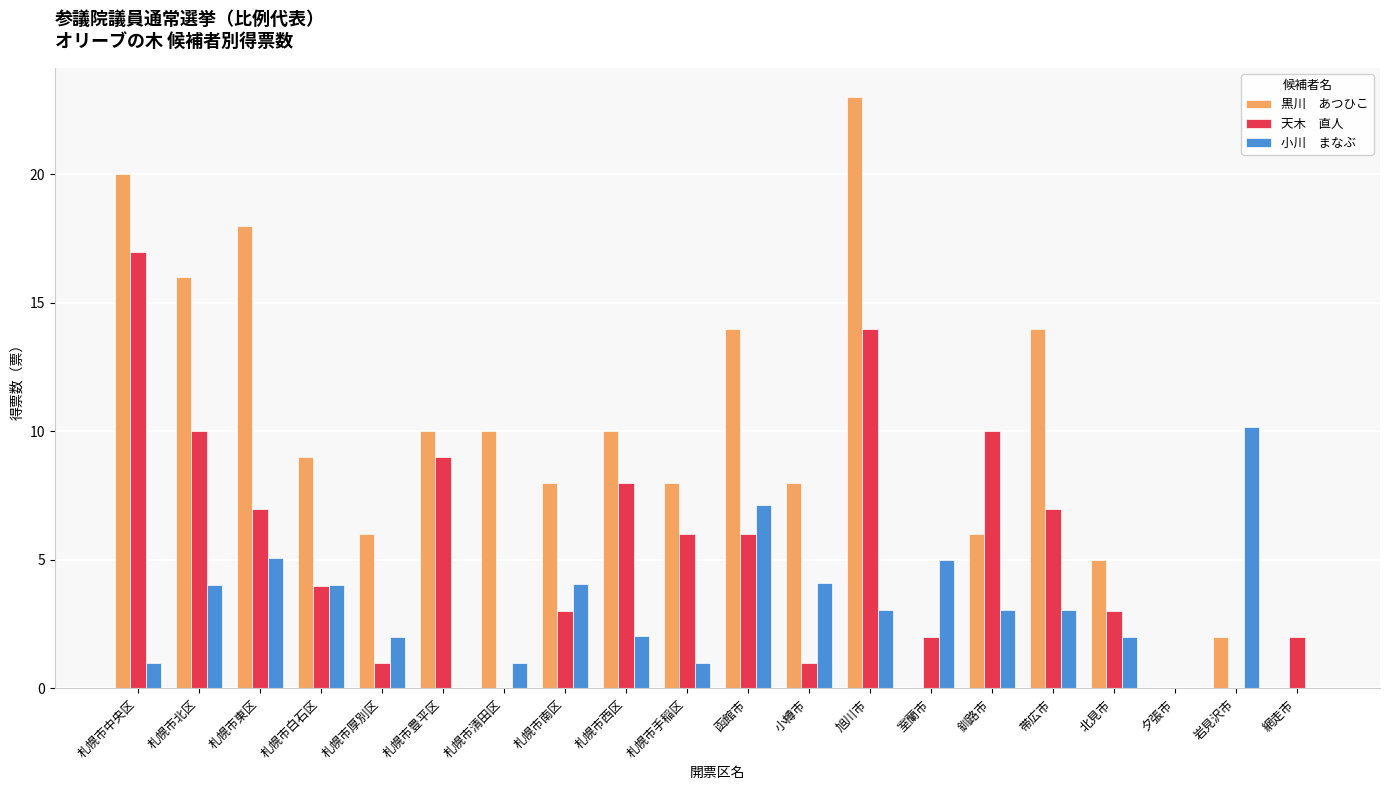

What is the total value across all series at 札幌市厚別区?

9.0